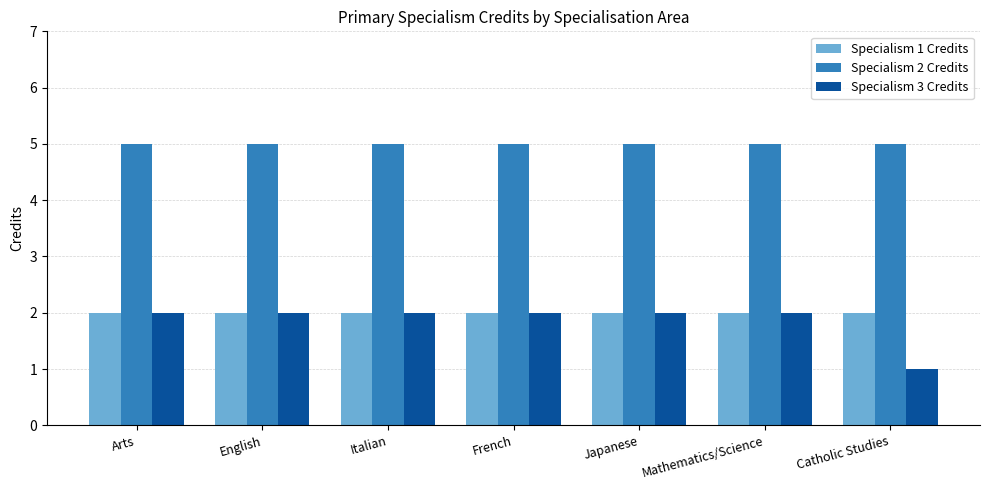

What is the label of the 1st bar from the right?

Catholic Studies